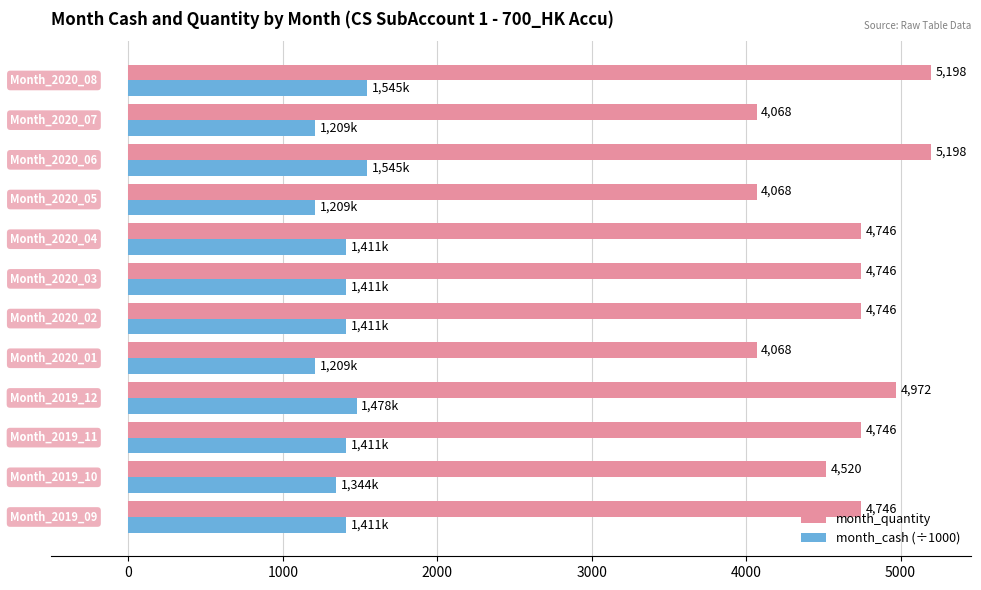

What is the difference between the maximum and minimum values in the month_cash (÷1000) series?

335.9